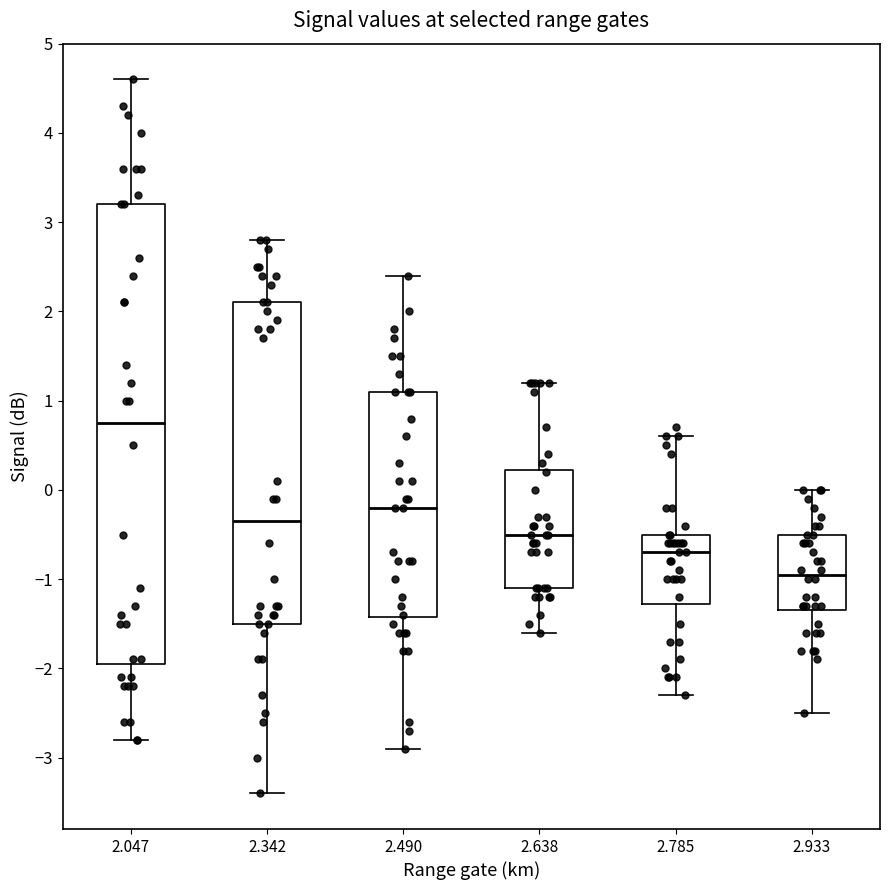

Reading left to right, transcribe this box plot: for each box, give where its median line is, the range the box spans, and where its two whiskers end, as read against the y-axis. The values are not printed on the chart, so give them approximately, as read against the axis.

2.047: median 0.8, box -1.9 to 3.2, whiskers -2.8 to 4.6
2.342: median -0.3, box -1.5 to 2.1, whiskers -3.4 to 2.8
2.490: median -0.2, box -1.4 to 1.1, whiskers -2.9 to 2.4
2.638: median -0.5, box -1.1 to 0.2, whiskers -1.6 to 1.2
2.785: median -0.7, box -1.3 to -0.5, whiskers -2.3 to 0.6
2.933: median -0.9, box -1.3 to -0.5, whiskers -2.5 to 0.0